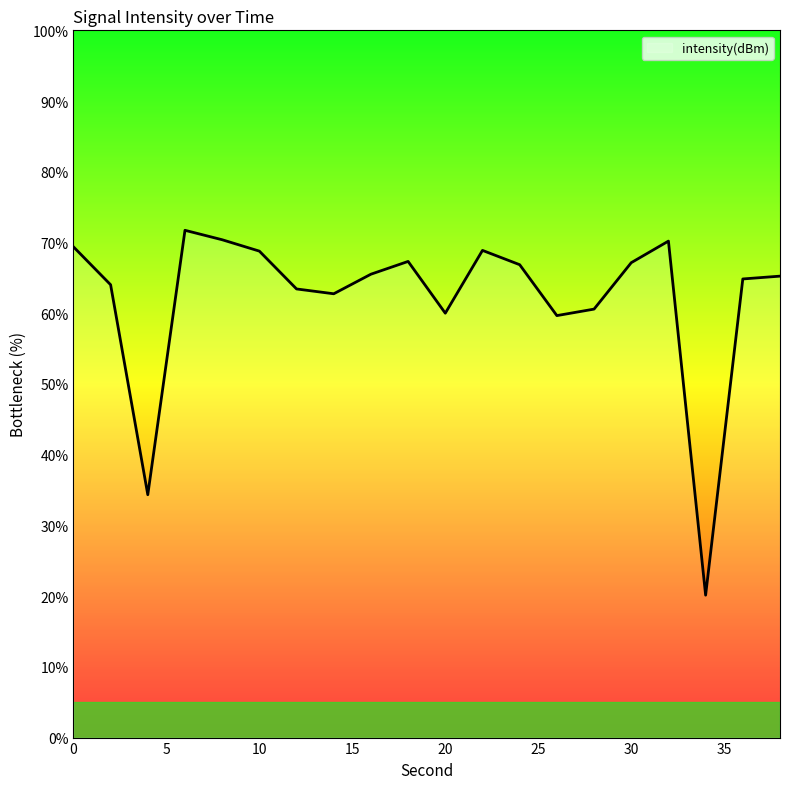

What is the difference between the maximum and minimum values?

51.6